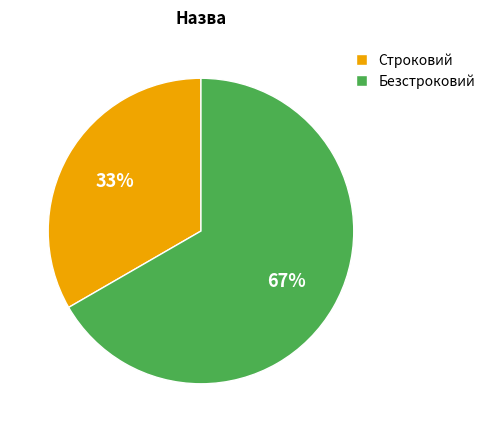

Which category has the smallest portion of the pie?

Строковий